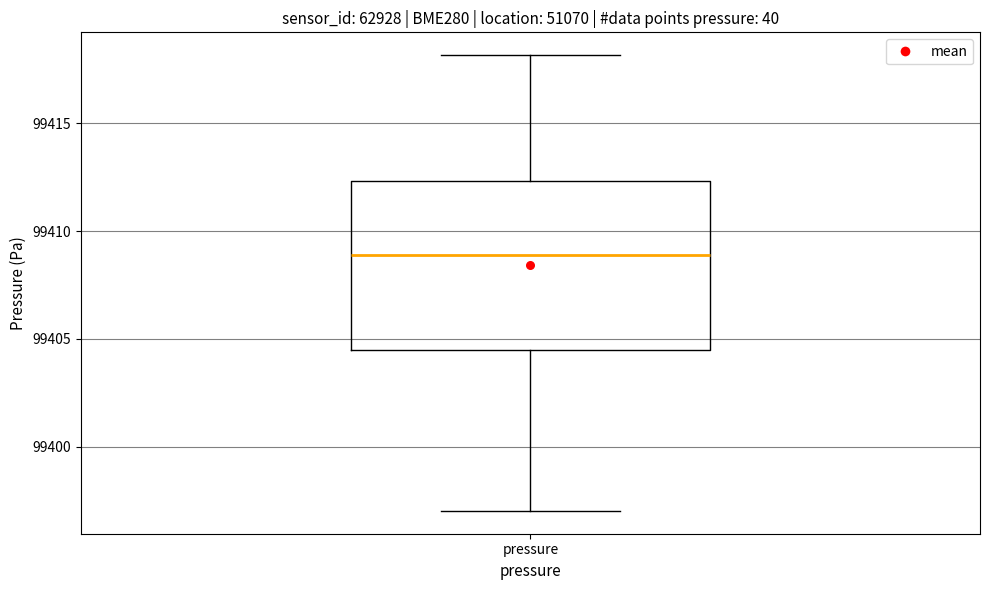

Read this box plot against the y-axis: the position of the median line, the range covered by the box, and the ends of both whiskers. The values are not printed on the chart, so give them approximately, as read against the axis.

median 99409.0, box 99404.5 to 99412.5, whiskers 99397.0 to 99418.0